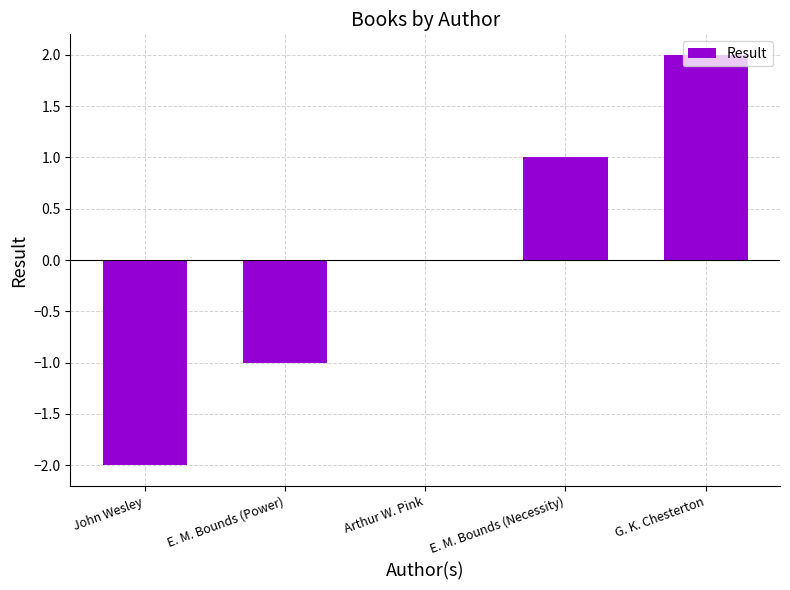

Between John Wesley and Arthur W. Pink, which is larger?

Arthur W. Pink